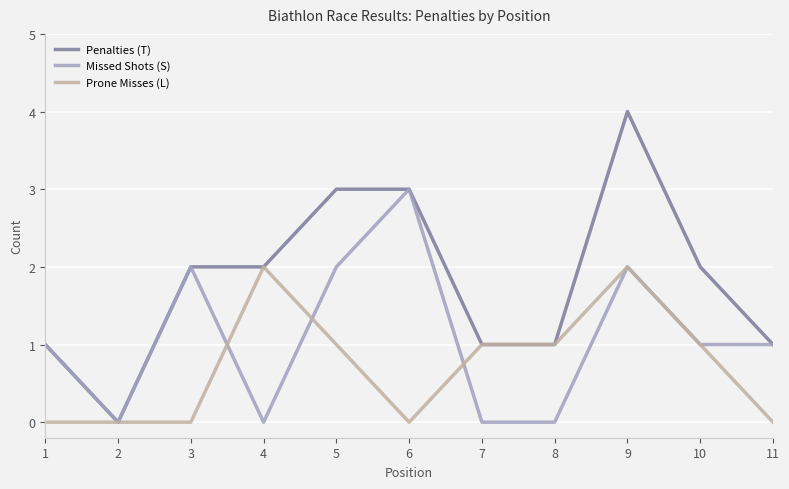

What is the total value across all series at 9?

8